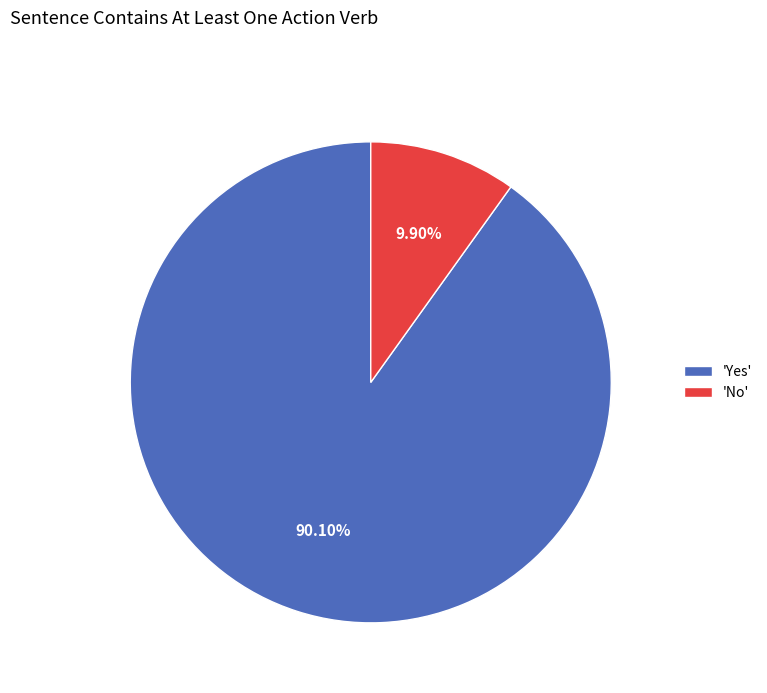

What is the largest slice in the pie chart?

'Yes'